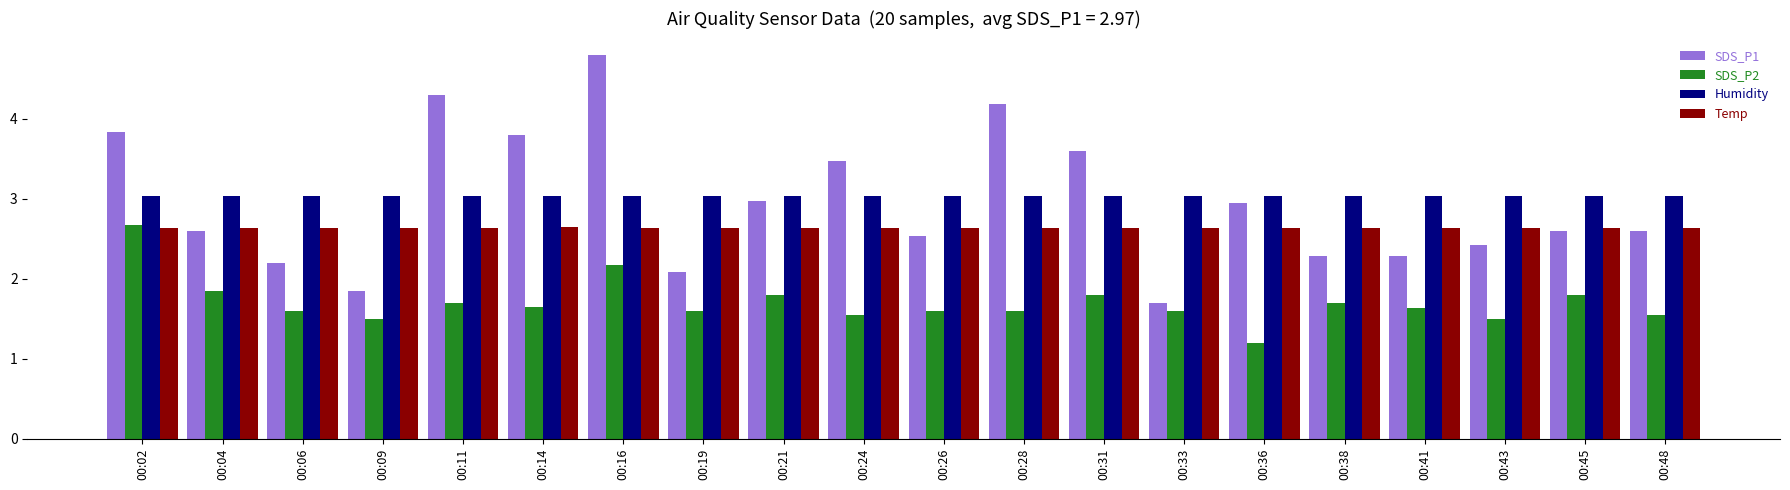

Between 00:19 and 00:28, which series saw the biggest shift?

SDS_P1